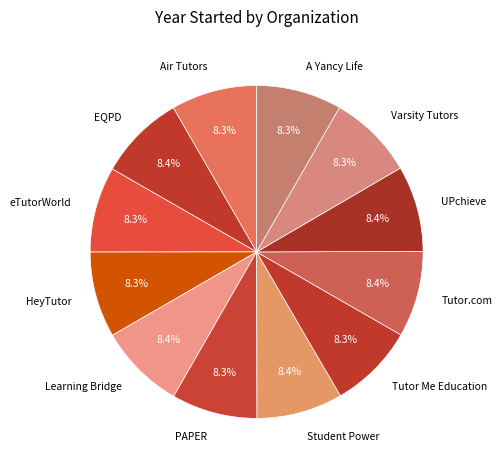

How many slices are in this pie chart?

12